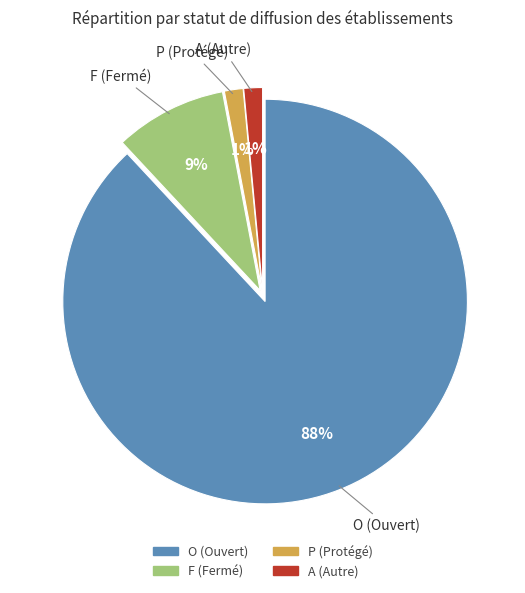

To the nearest percent, what is the average slice percentage?

25%